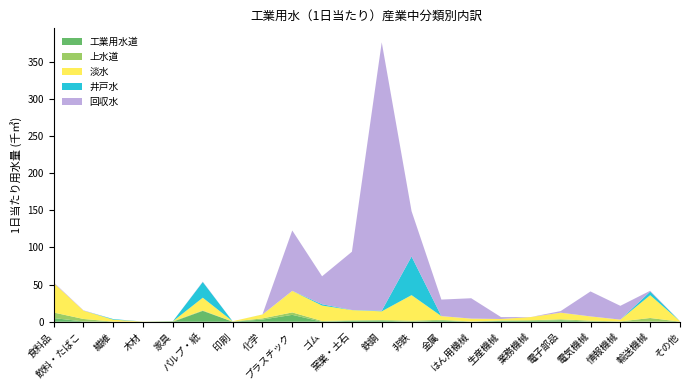

Reading left to right, list all the values displayed in this chart.

工業用水道: 4950	375	0	0	50	14587	81	2921	9285	0	1300	1500	18	1431	11	1132	1043	2005	191	0	276	0
上水道: 7456	3365	173	54	606	611	247	1592	3255	1071	639	799	1480	1084	382	577	990	1262	1288	424	4768	182
淡水: 39682	11163	2620	210	48	17145	351	5213	29006	20731	13760	11731	34321	5057	3839	1969	4328	8911	5699	2446	30677	607
井戸水: 0	0	800	0	144	21100	0	68	17	1732	126	826	51941	7	3	9	1	0	0	0	4857	0
回収水: 924	463	0	0	0	510	0	0	81200	37616	78344	360982	60985	22246	27392	2573	0	2188	33597	18557	1102	0